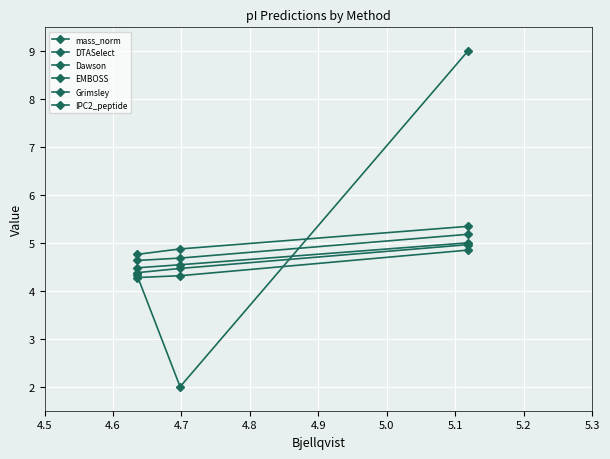

Rank the series by their maximum value, from highest to lowest.

mass_norm, DTASelect, IPC2_peptide, Dawson, EMBOSS, Grimsley